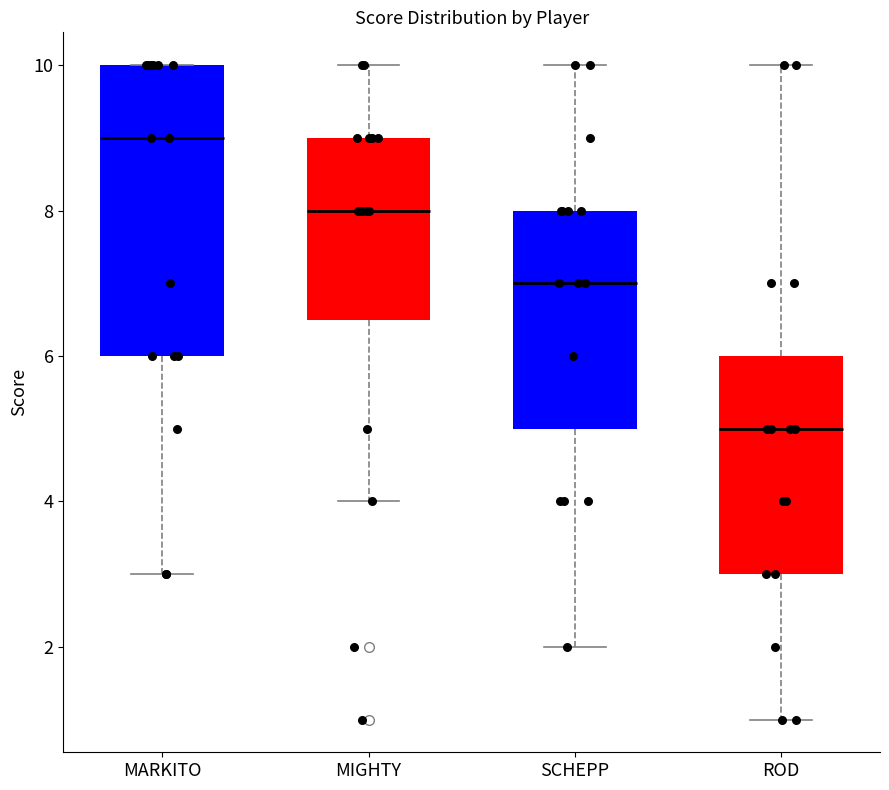

Comparing the boxes themselves (not the whiskers), which one is the tallest?

MARKITO